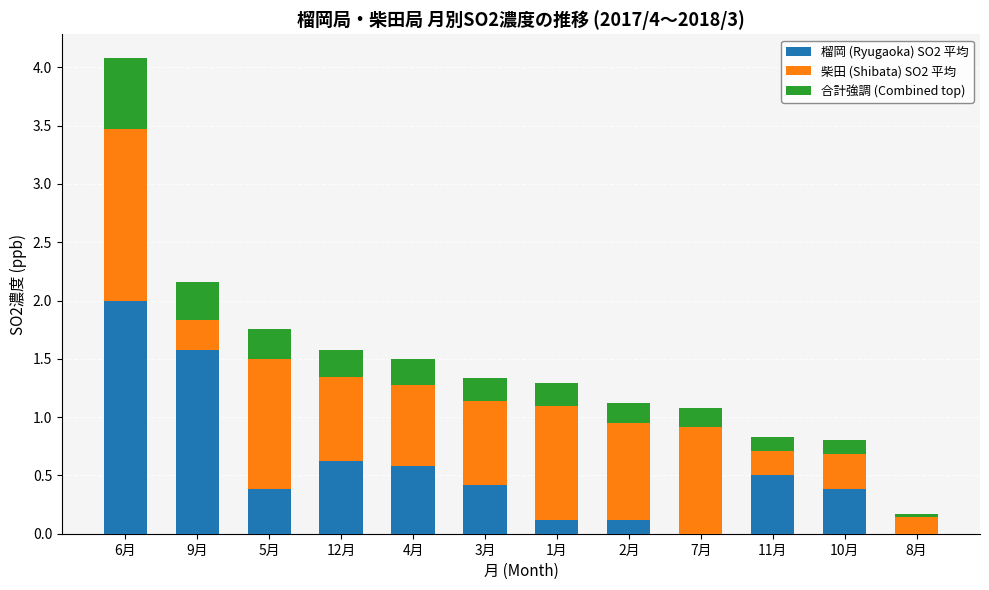

What are all the series names shown in the legend?

榴岡 (Ryugaoka) SO2 平均, 柴田 (Shibata) SO2 平均, 合計強調 (Combined top)